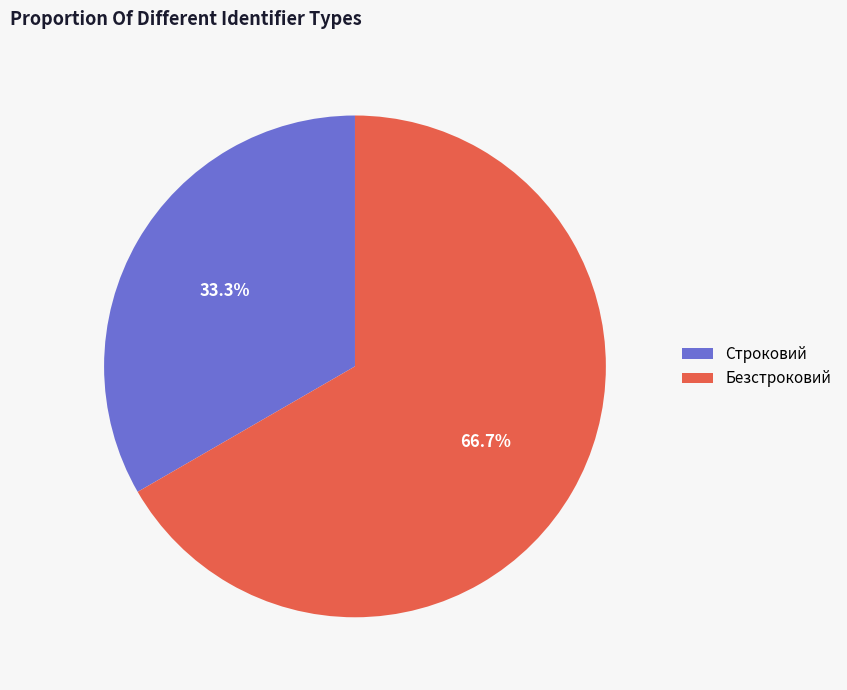

To the nearest percent, what portion does Безстроковий represent?

67%